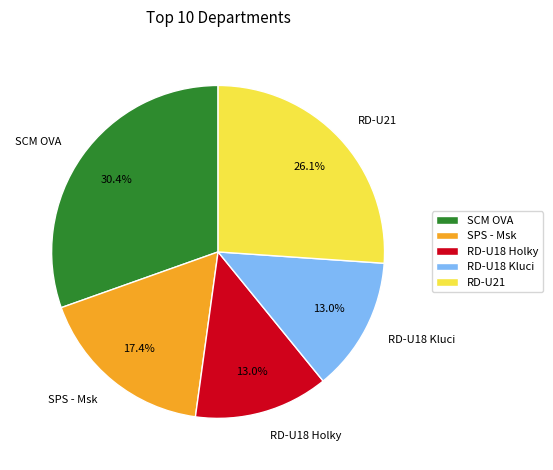

The SCM OVA slice represents 18% of the pie. True or false?

False